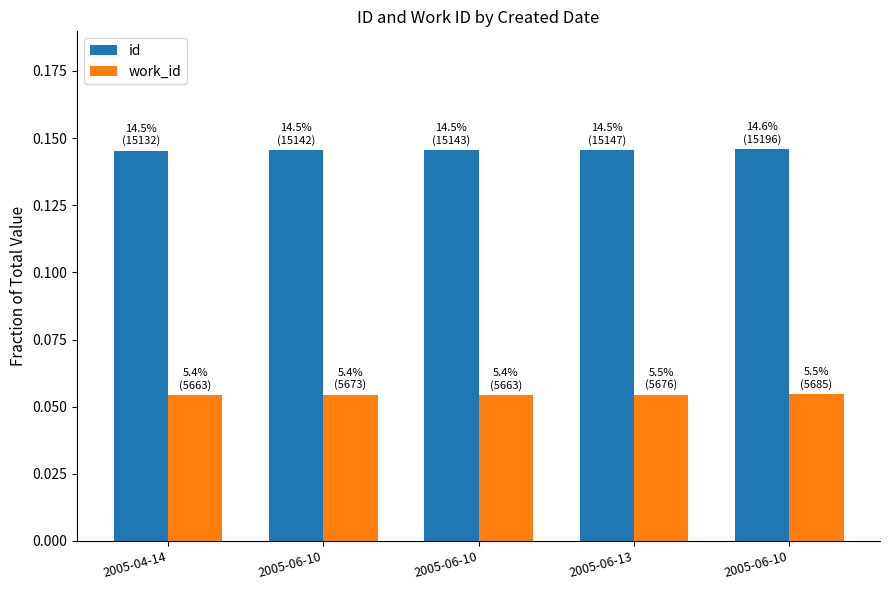

At which category is the sum across all series the highest?

2005-06-10